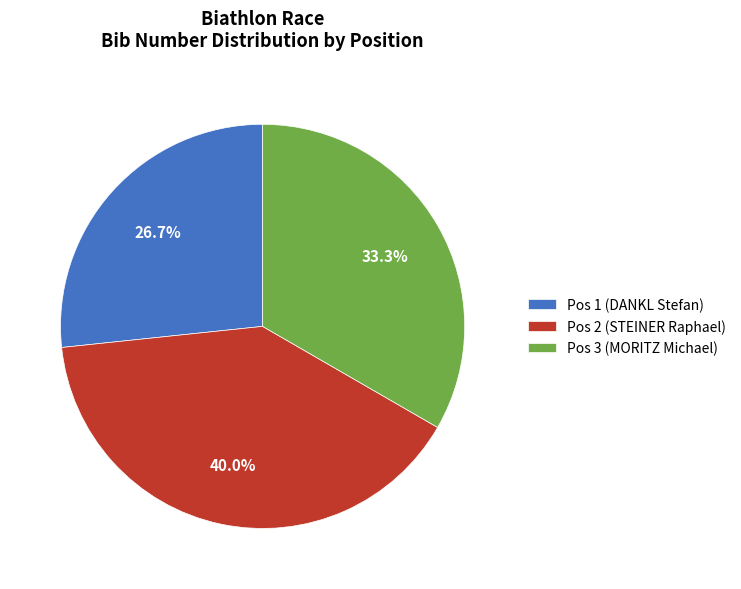

How many segments does this pie chart have?

3